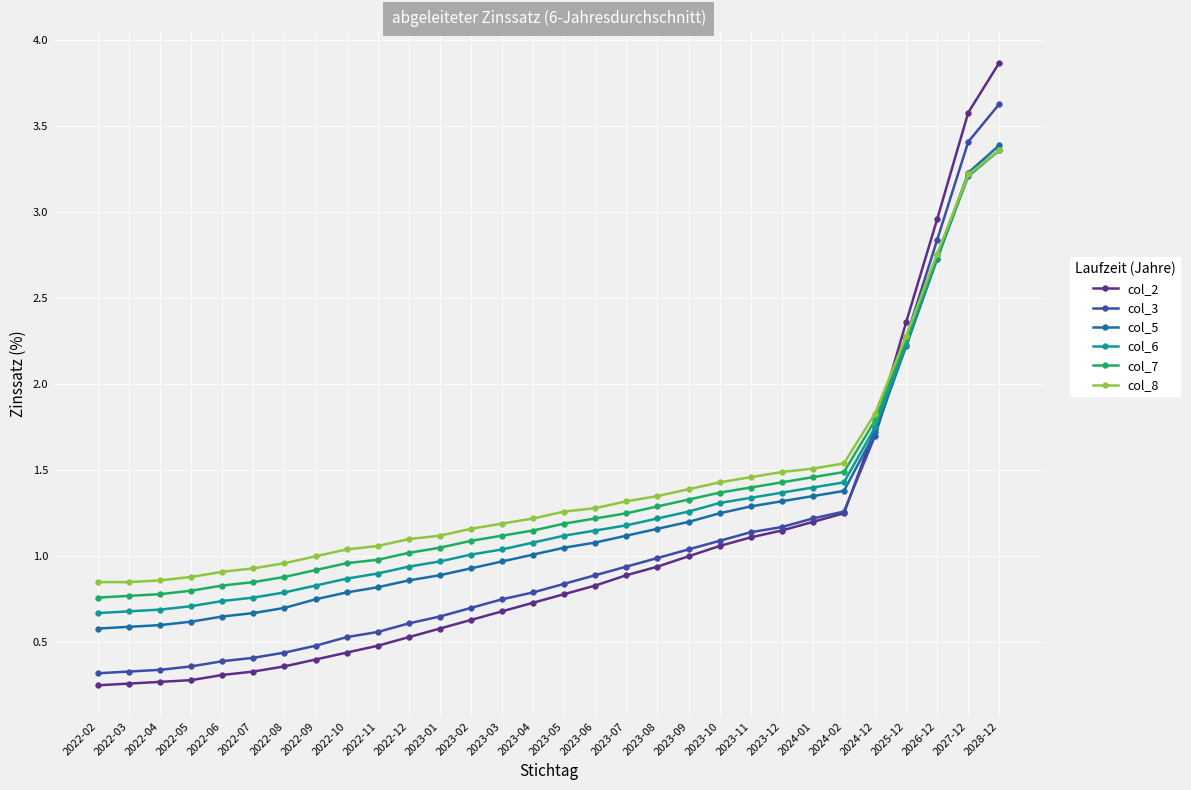

True or false: col_7 has a value of 1.2 at 2022-02.

False